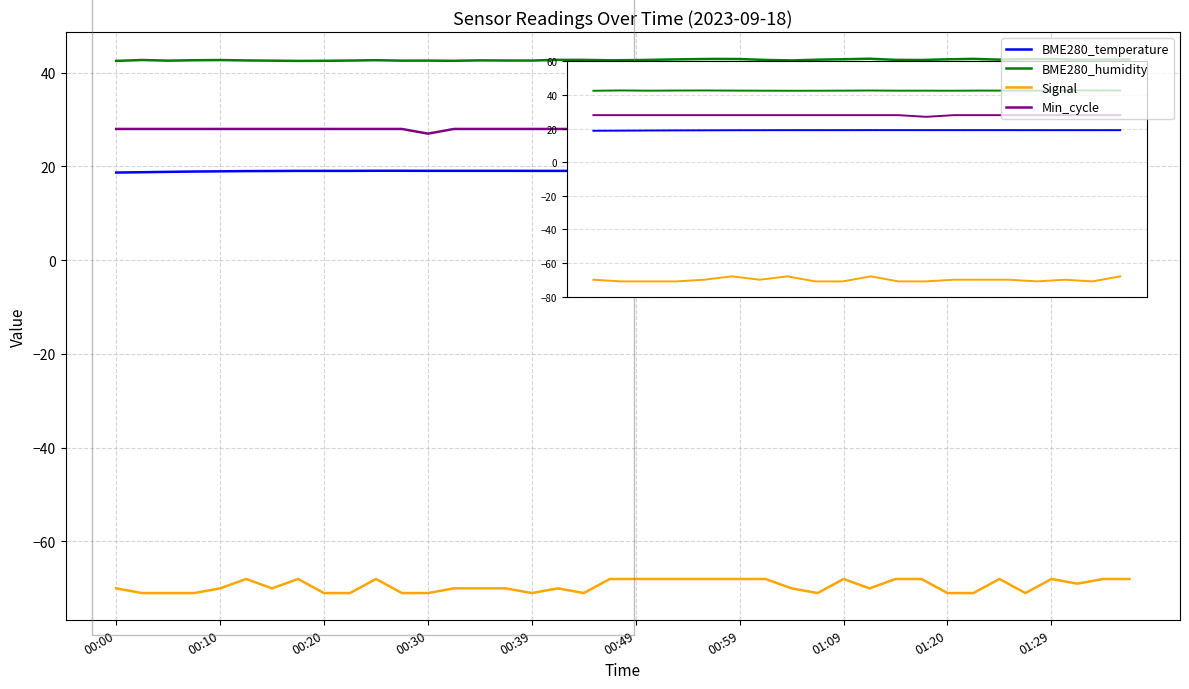

What is the difference between the maximum and minimum values in the Signal series?

3.0